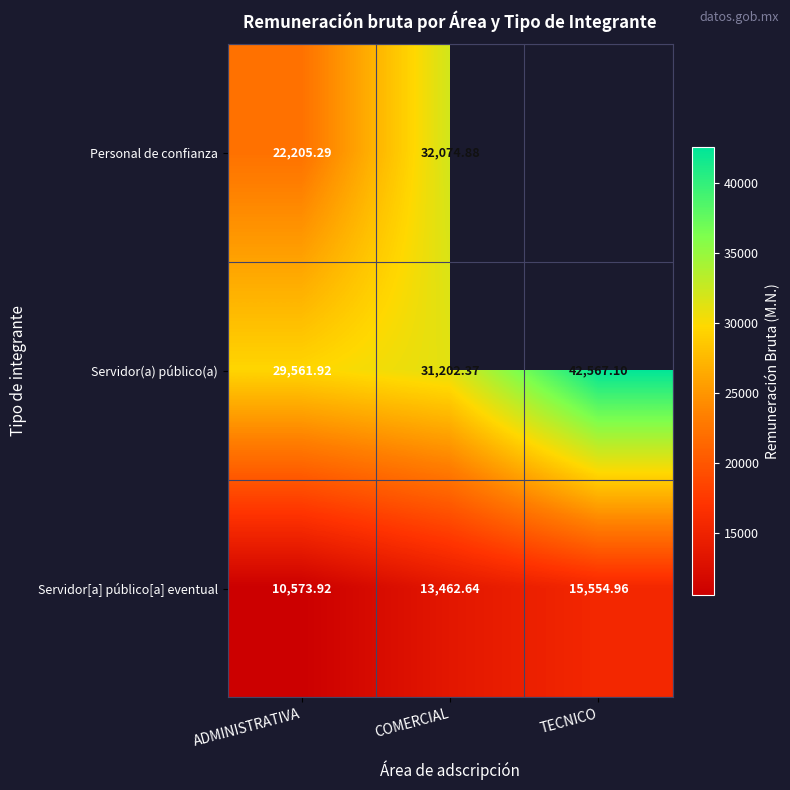

What is the total value across all series at COMERCIAL?

76739.9